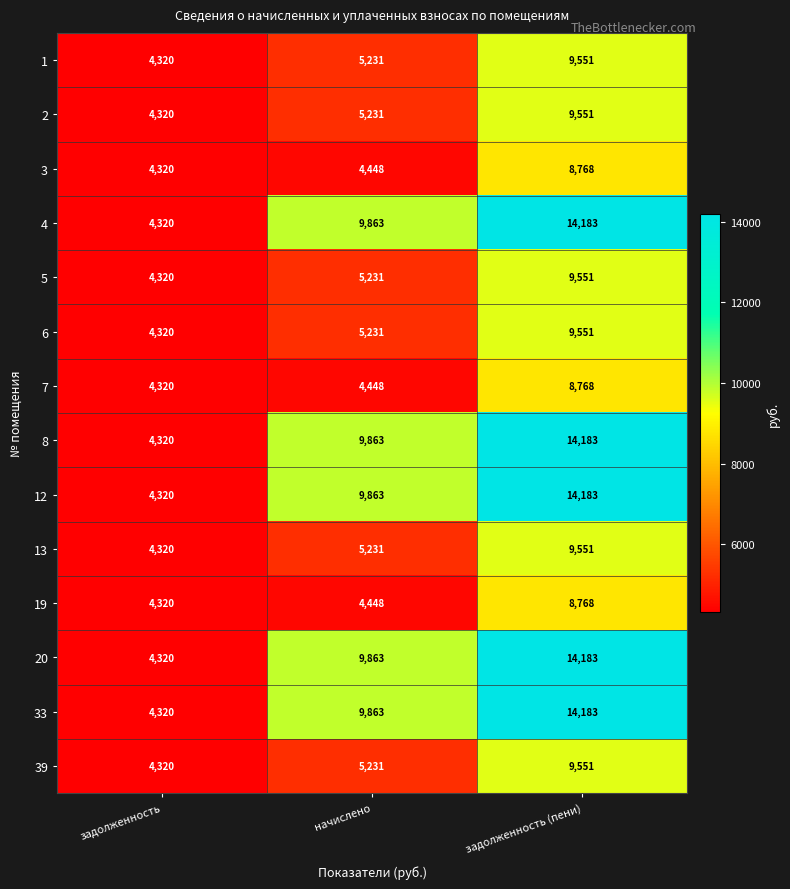

How many data points does each series have?

3